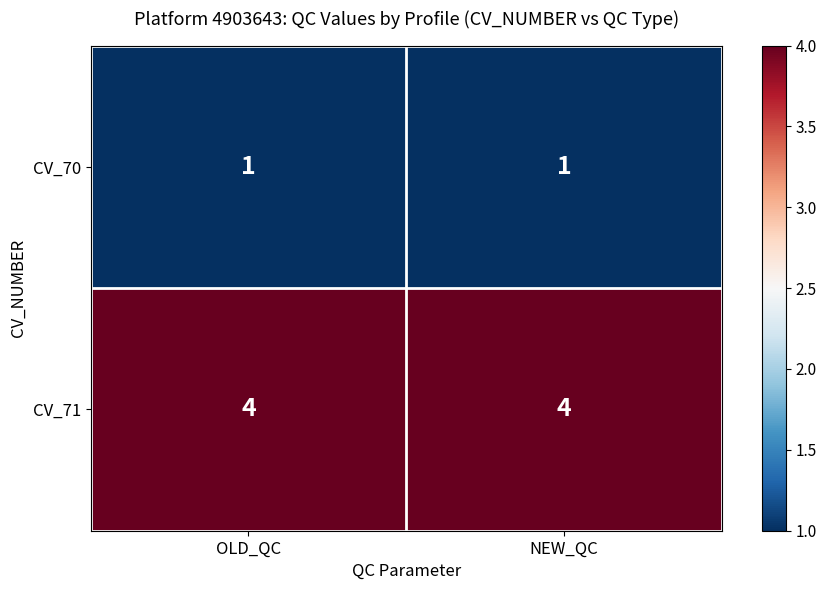

What is the approximate value of CV_71 at NEW_QC?

4